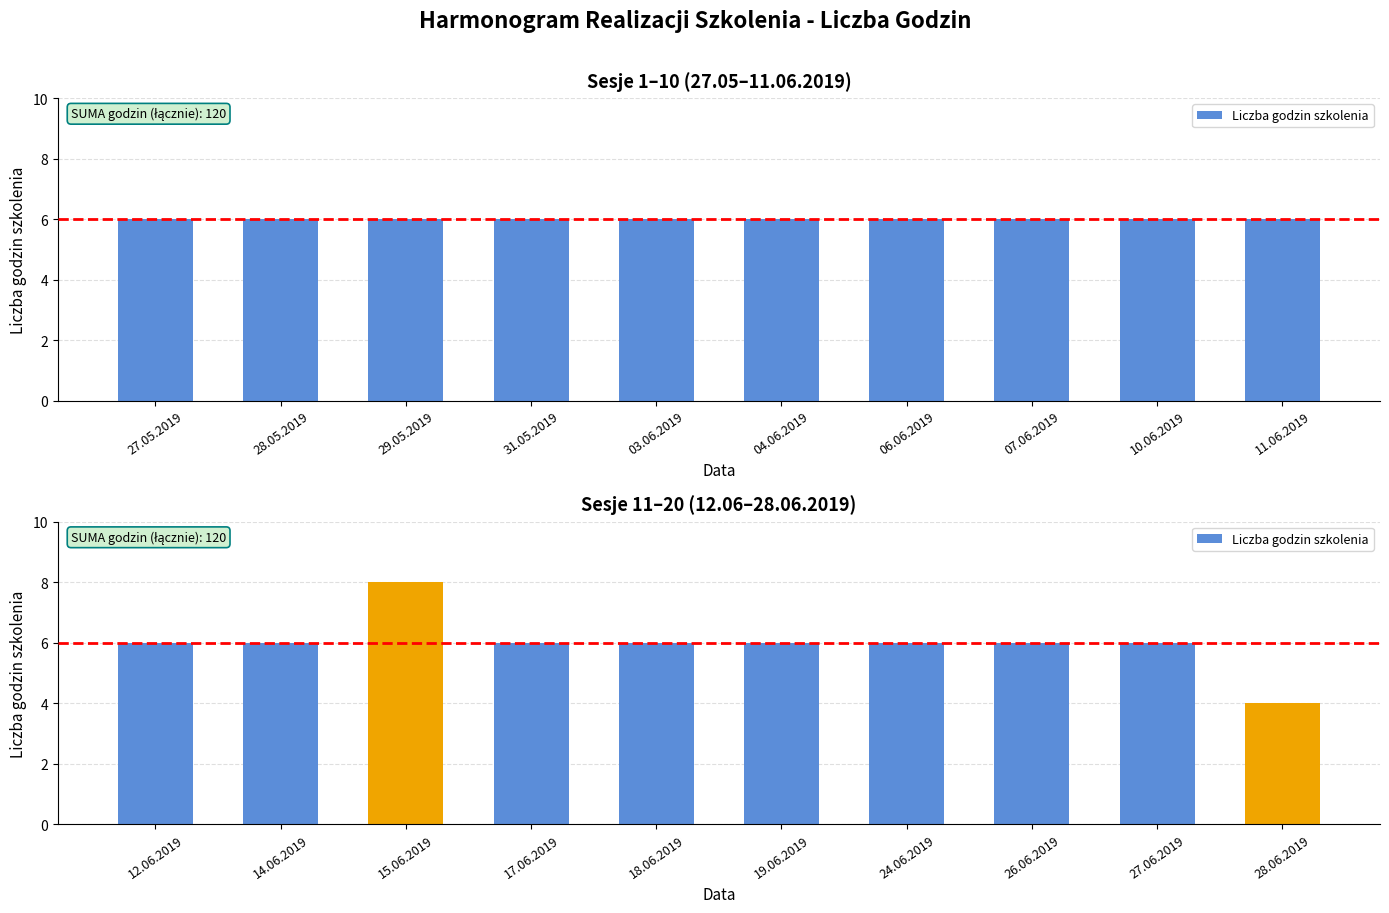

What is the greatest value displayed?

8